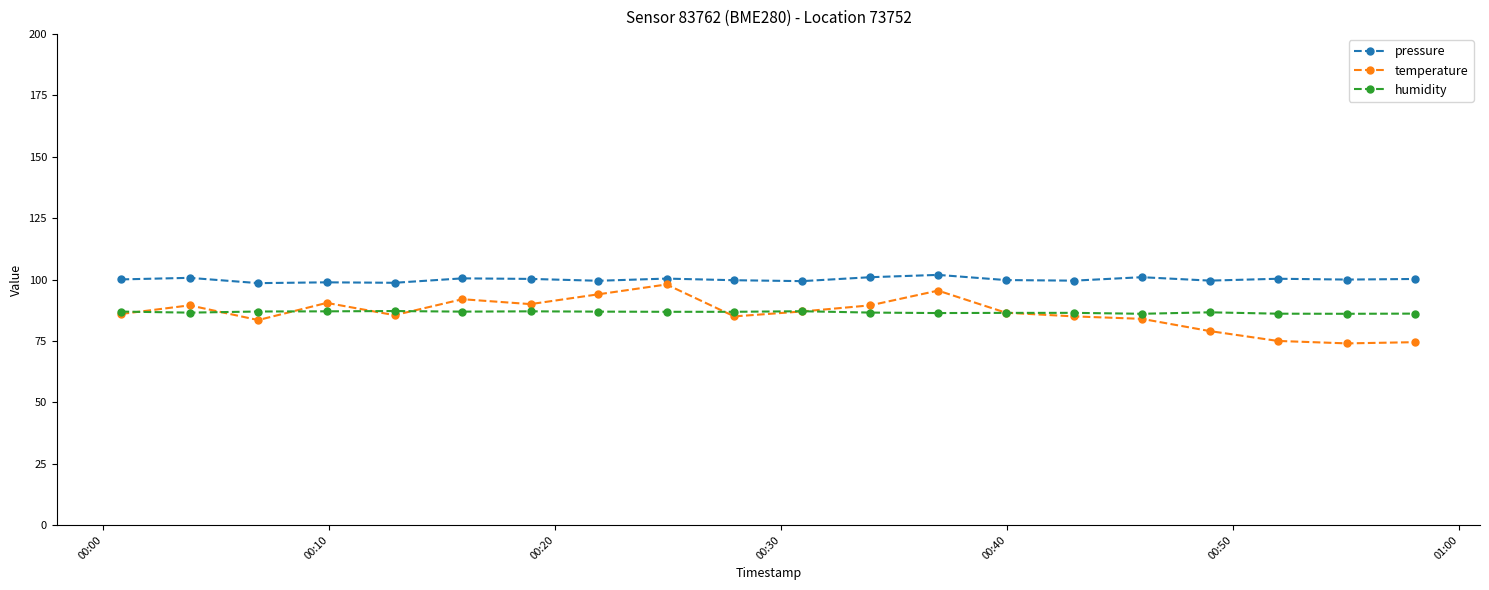

What is the maximum value shown in the chart?

101.9